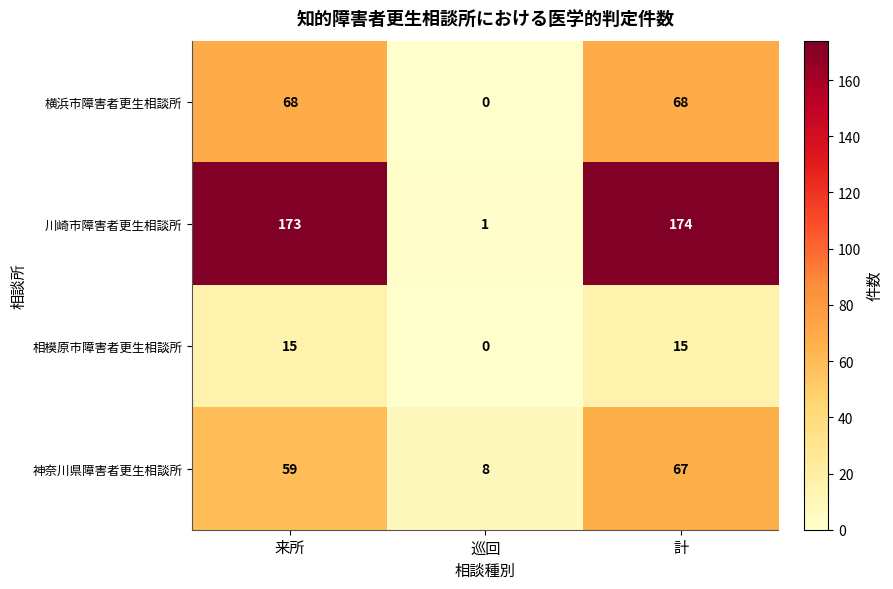

What is the sum of the 横浜市障害者更生相談所 values at 巡回 and 計?

68